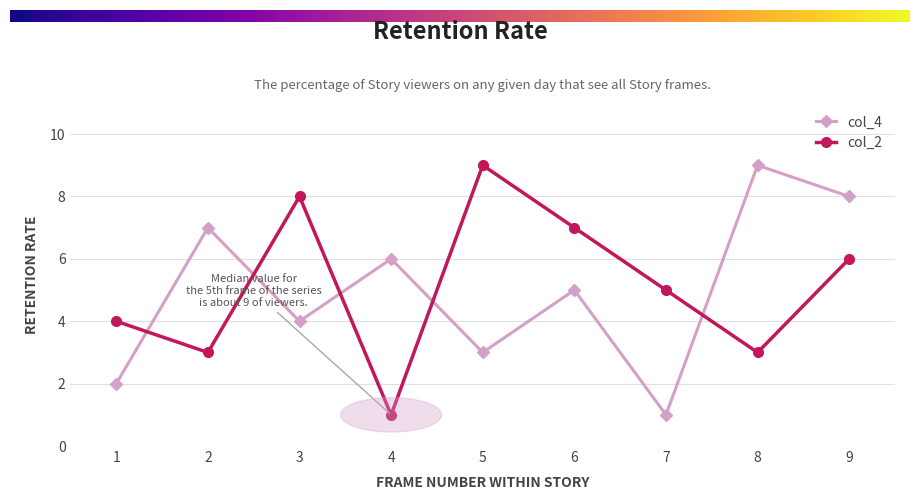

What is the total value across all series at 2?

10